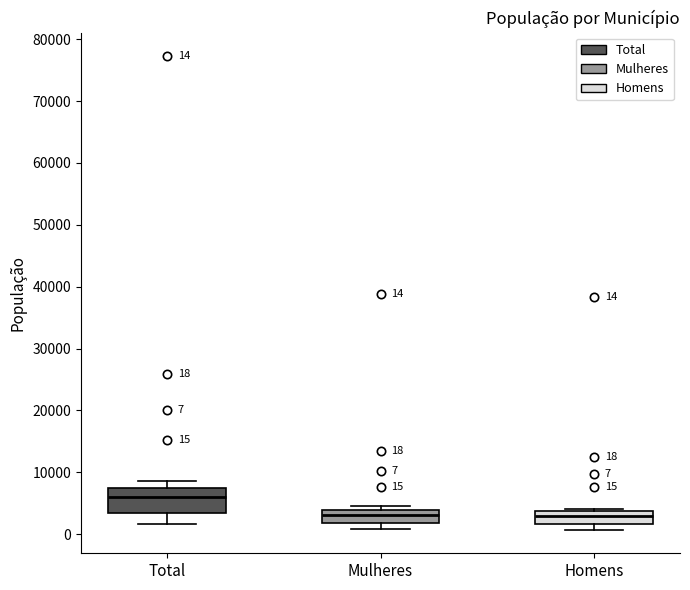

Which box has the highest median line?

Total